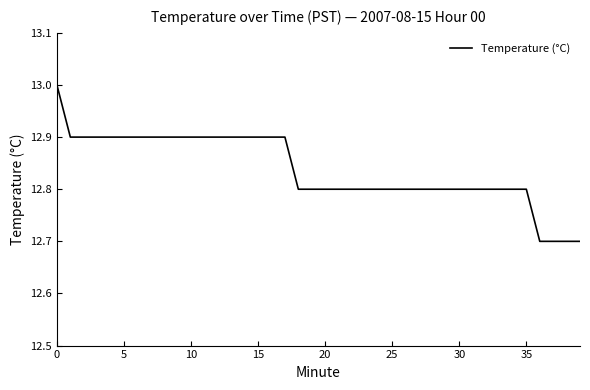

Reading right to left, transcribe all the data shown in this chart.

12.7	12.7	12.7	12.7	12.8	12.8	12.8	12.8	12.8	12.8	12.8	12.8	12.8	12.8	12.8	12.8	12.8	12.8	12.8	12.8	12.8	12.8	12.9	12.9	12.9	12.9	12.9	12.9	12.9	12.9	12.9	12.9	12.9	12.9	12.9	12.9	12.9	12.9	12.9	13.0